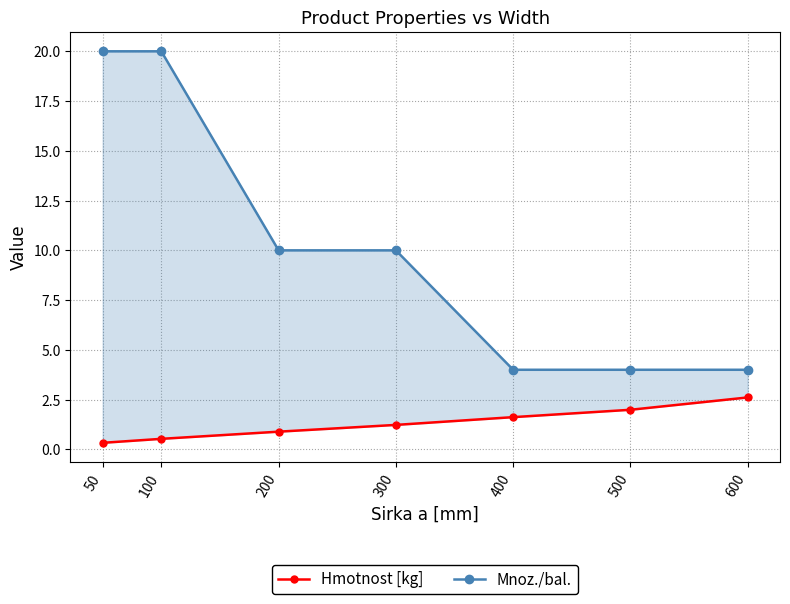

True or false: Mnoz./bal. and Hmotnost [kg] intersect in this chart.

False